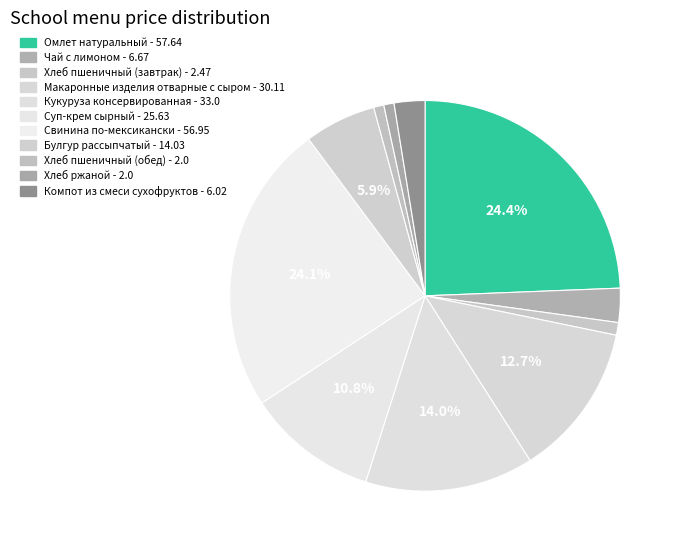

Which category has the biggest portion of the pie?

Омлет натуральный